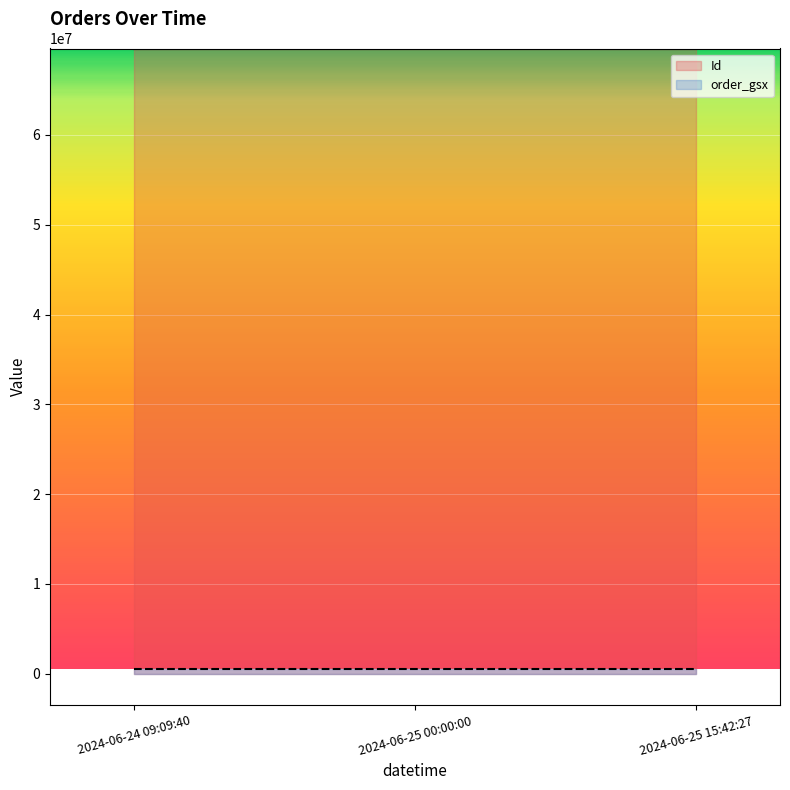

What is the label of the 2nd point from the right?

2024-06-25 00:00:00